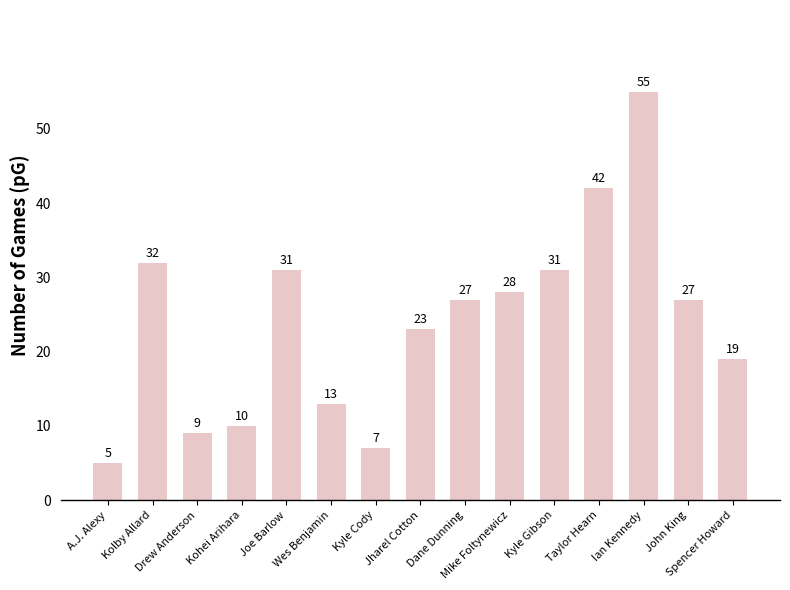

What is the change in value from Kolby Allard to Drew Anderson?

-23